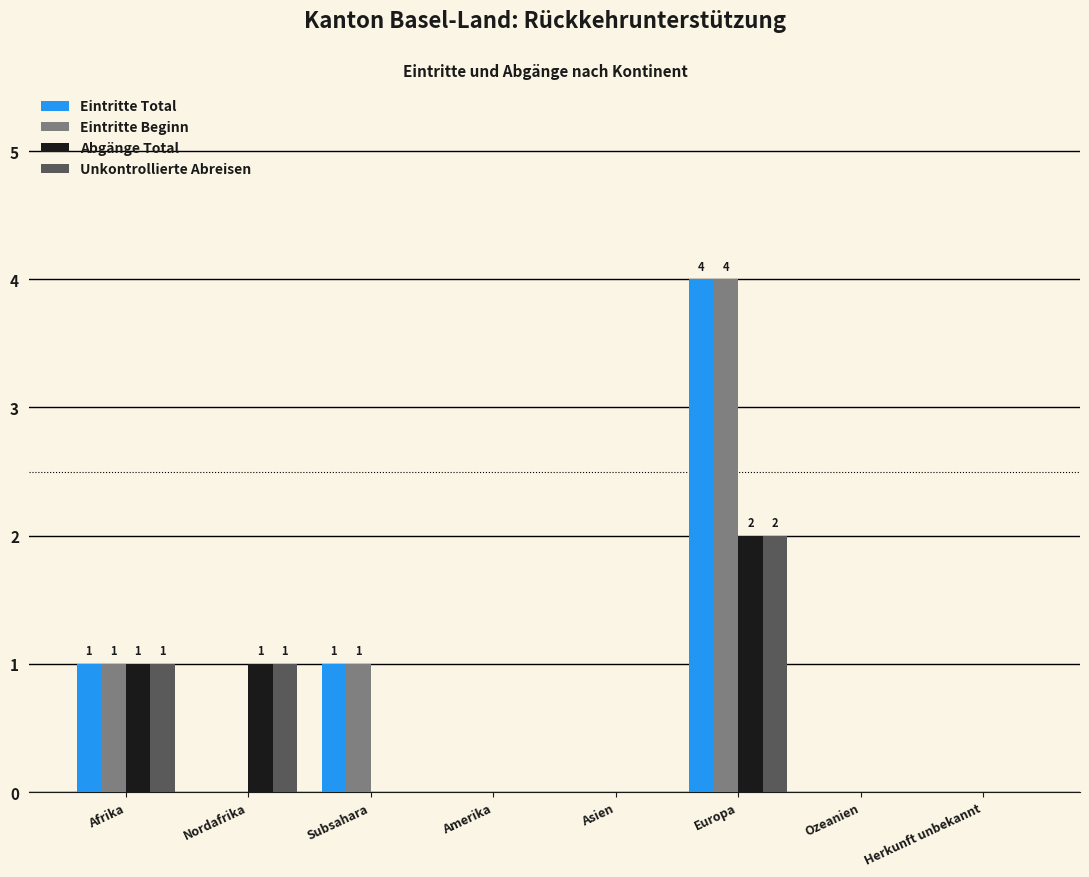

How many categories are shown in the chart?

8